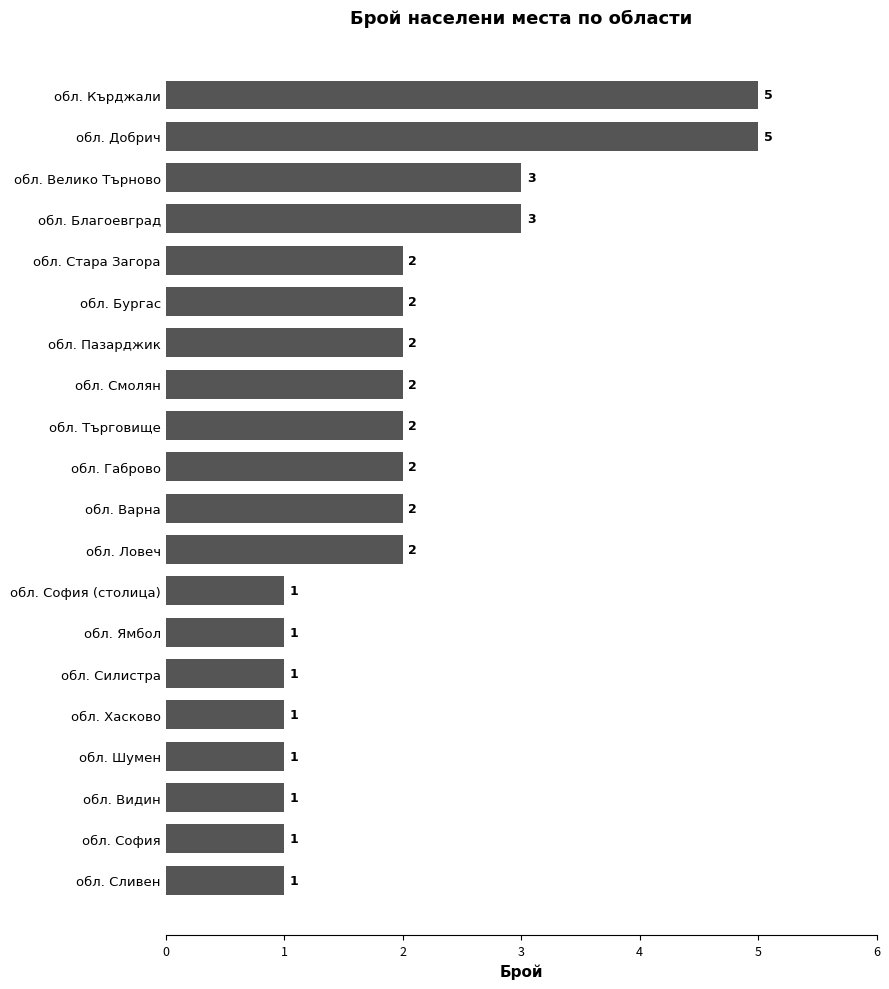

What is the maximum value shown in the chart?

5